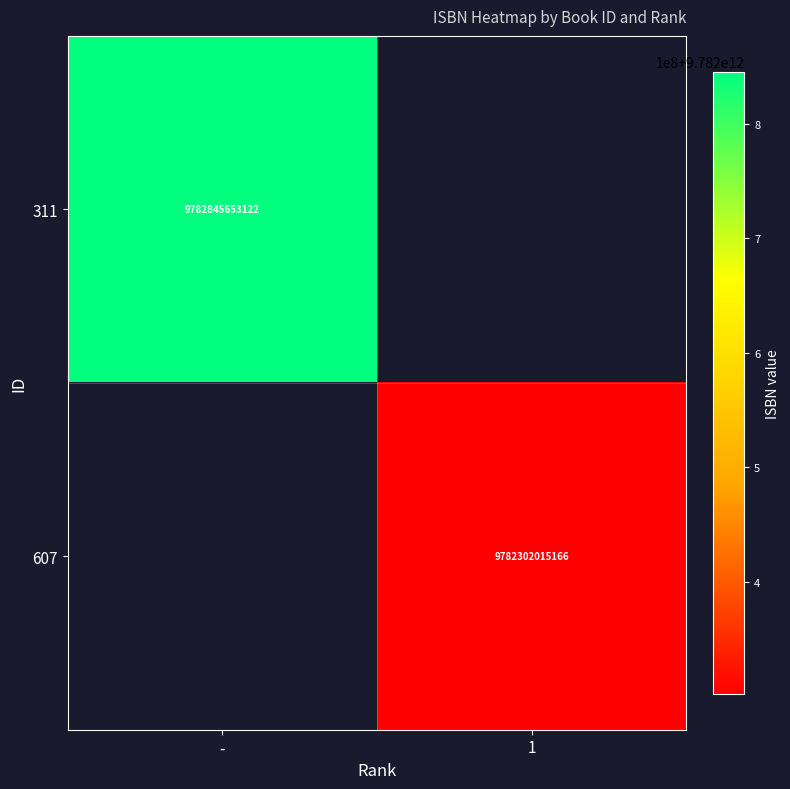

True or false: 311 has a value of 9782845653122 at -.

True